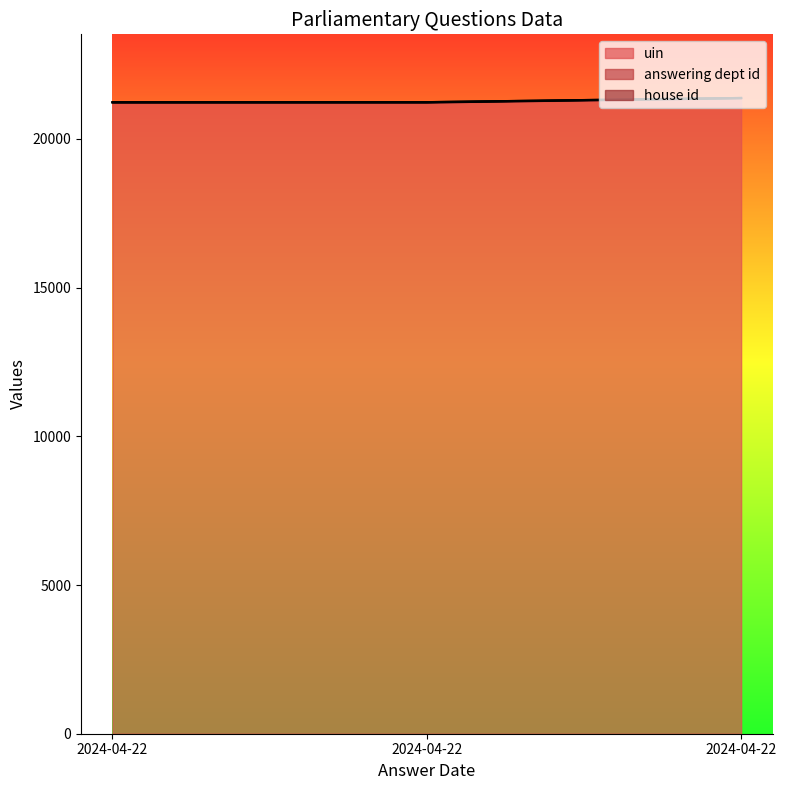

Does the chart display data point markers on the line(s)?

No